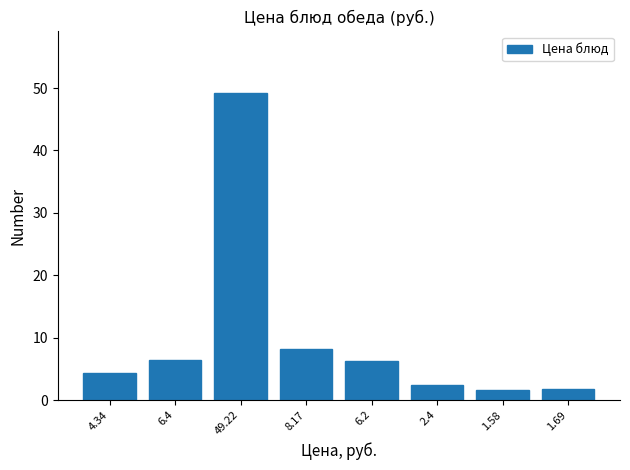

What is the greatest value displayed?

49.2